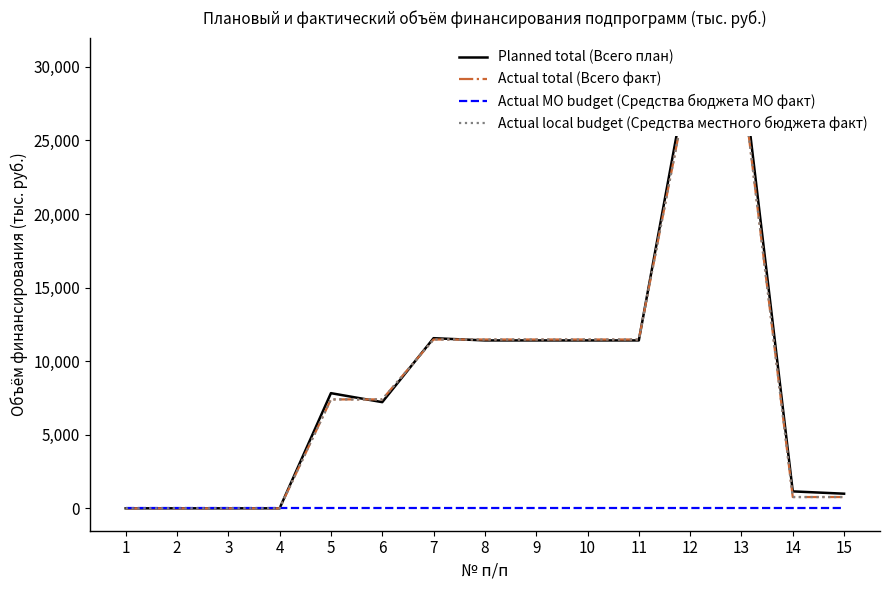

How many lines are shown in the chart?

4